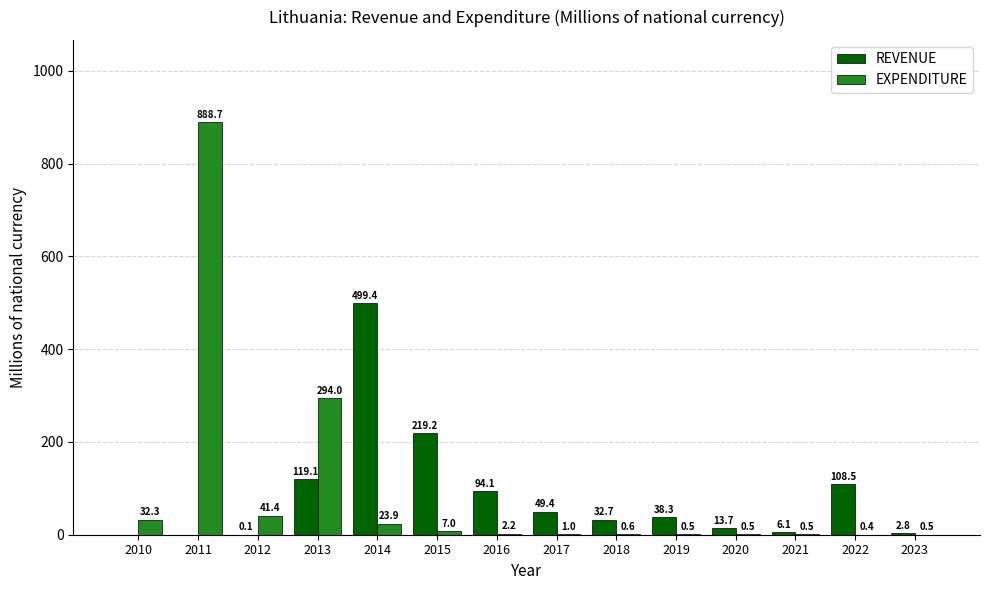

What is the highest value of the EXPENDITURE series?

888.7